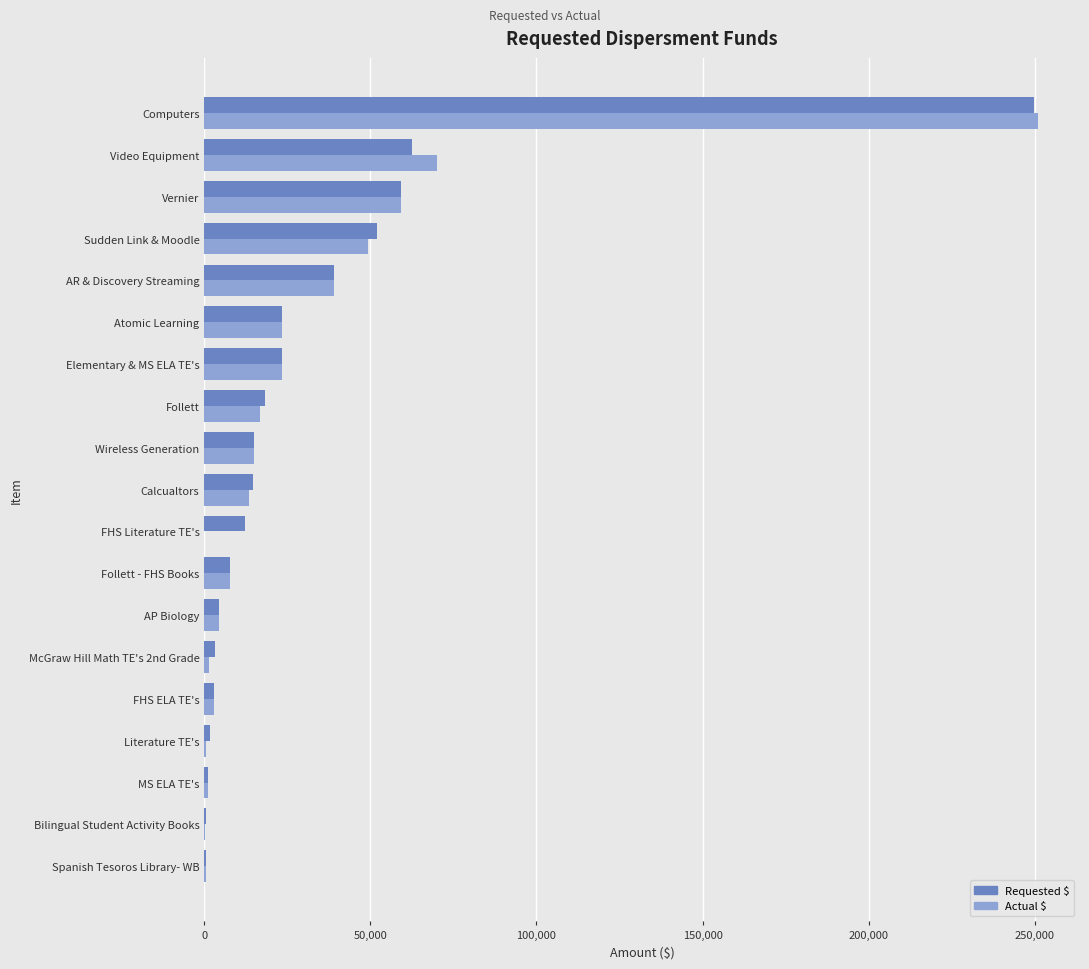

What is the total value across all series at Follett?

34911.4